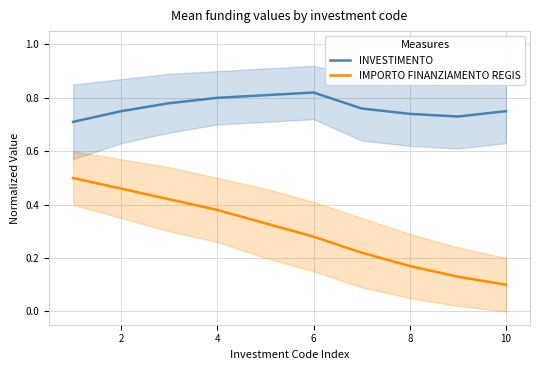

In INVESTIMENTO, how many points are higher than both neighbors (excluding endpoints)?

1